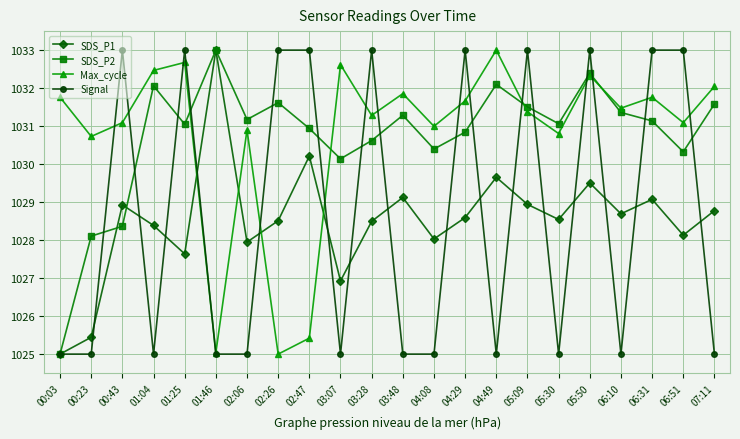

How many interior local valleys does the SDS_P2 series have?

6